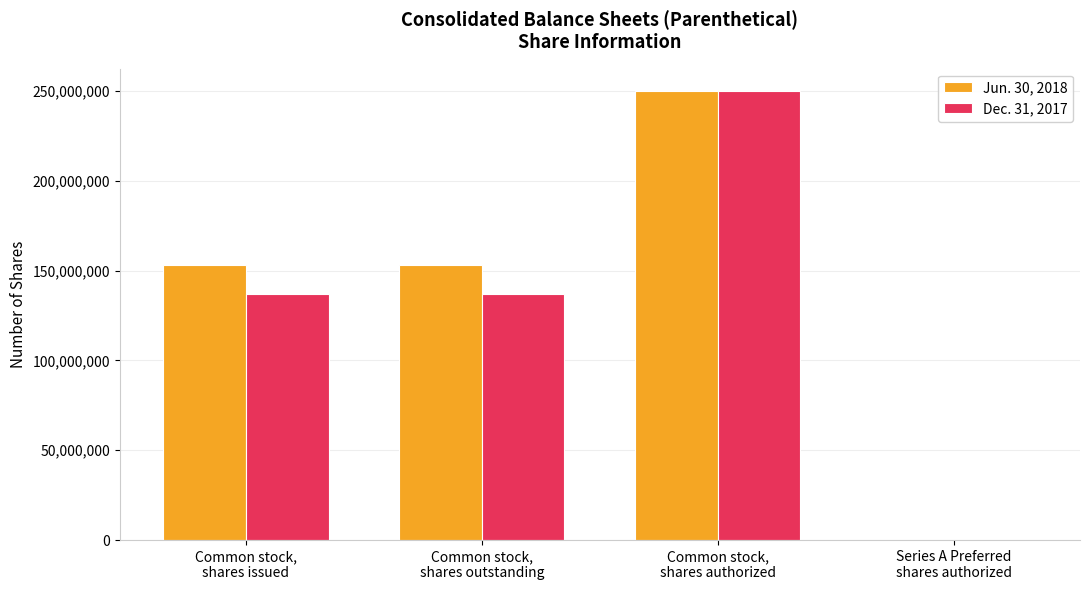

What is the greatest value displayed?

250000000